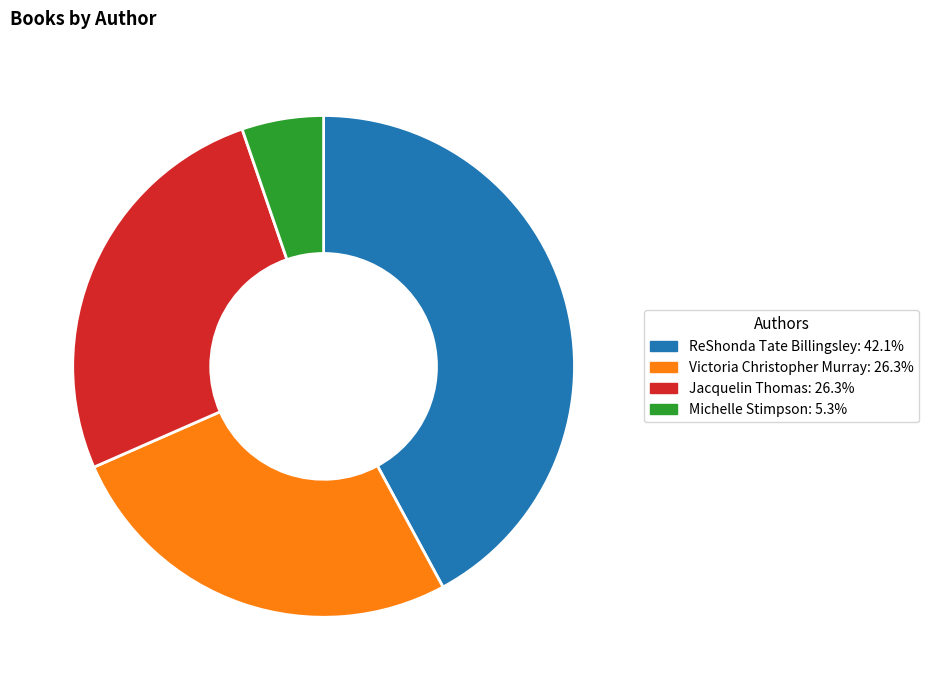

What is the smallest slice in the pie chart?

Michelle Stimpson